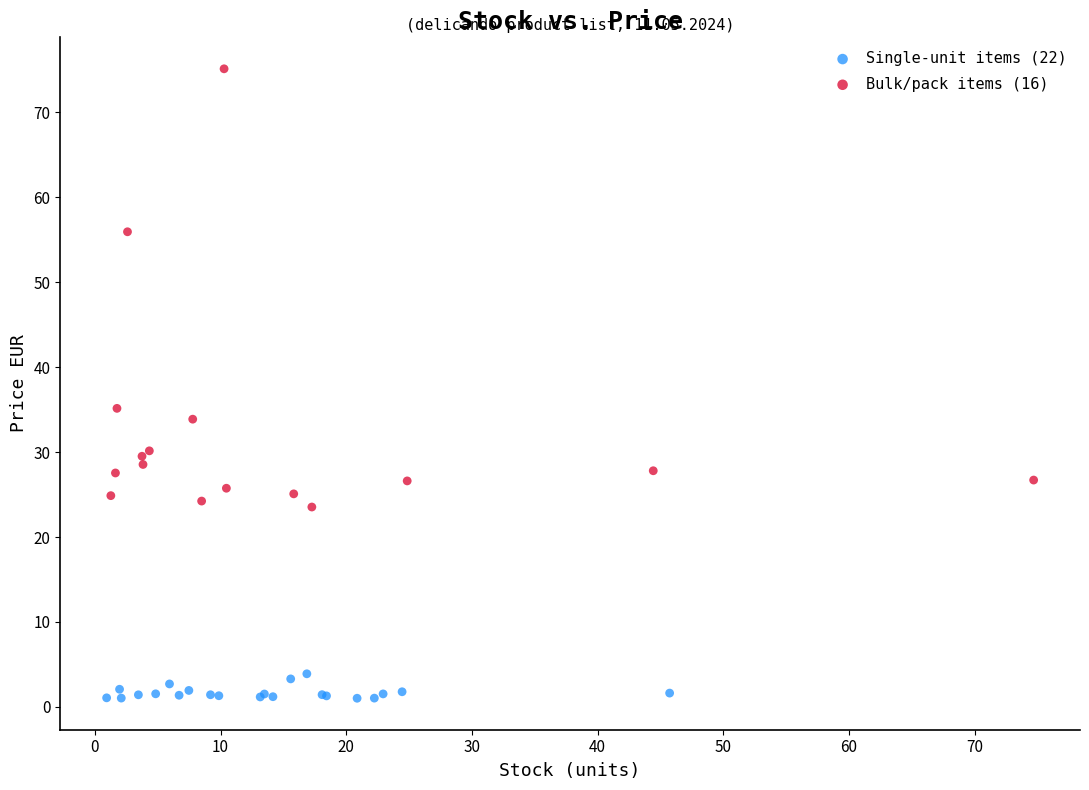

Which series contains the lowest Y value?

Single-unit items (22)